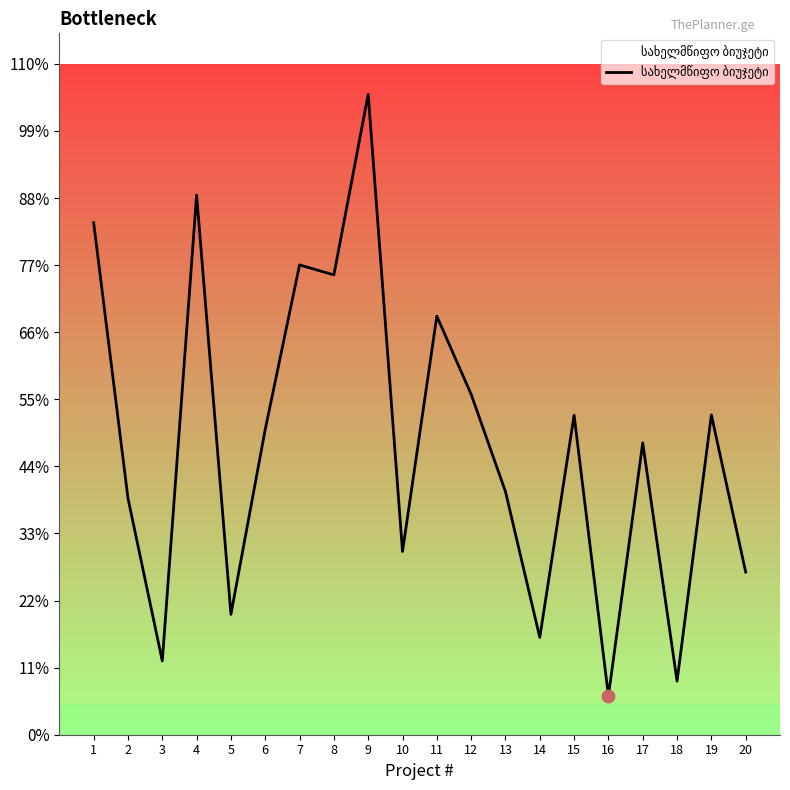

Between 9 and 1, which is larger?

9